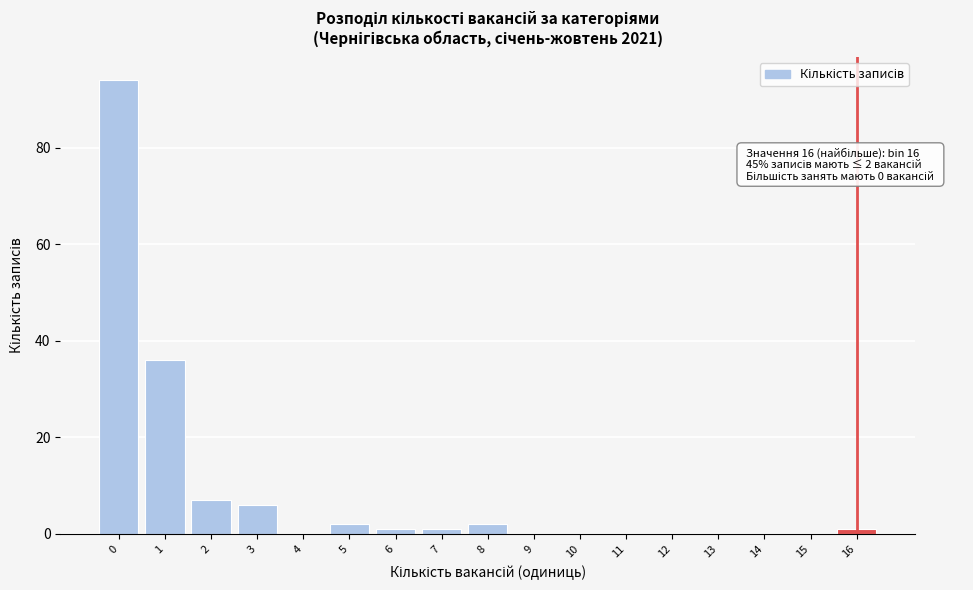

Reading right to left, transcribe all the data shown in this chart.

16=1	15=0	14=0	13=0	12=0	11=0	10=0	9=0	8=2	7=1	6=1	5=2	4=0	3=6	2=7	1=36	0=94